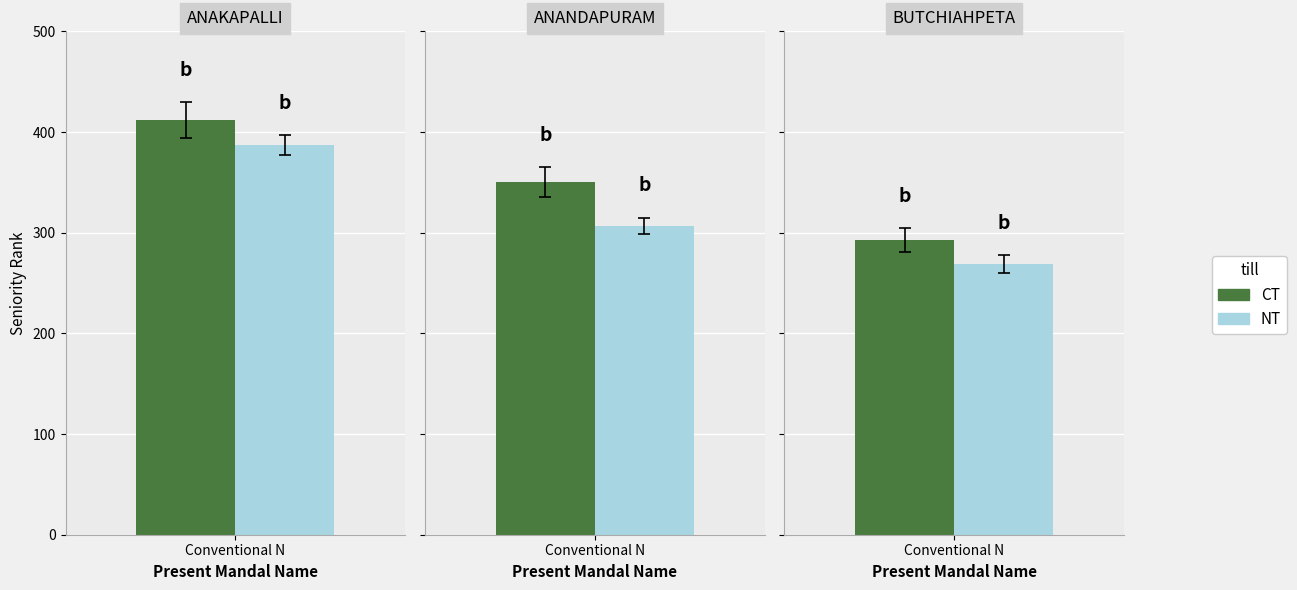

At which category is the sum across all series the highest?

ANAKAPALLI